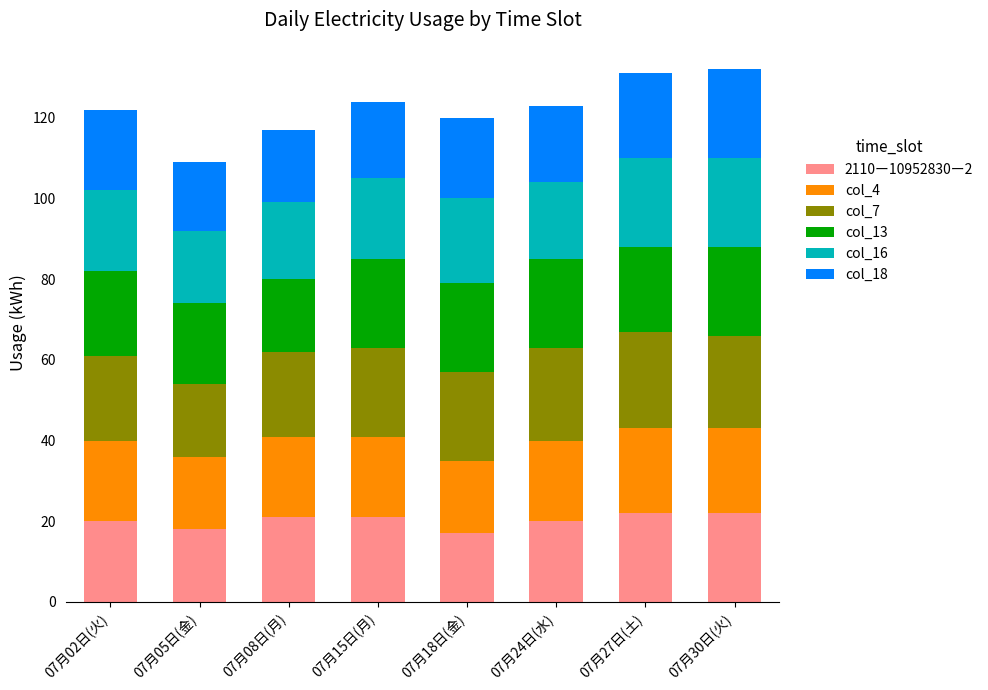

What is the difference between the maximum and minimum values in the 2110ー10952830ー2 series?

5